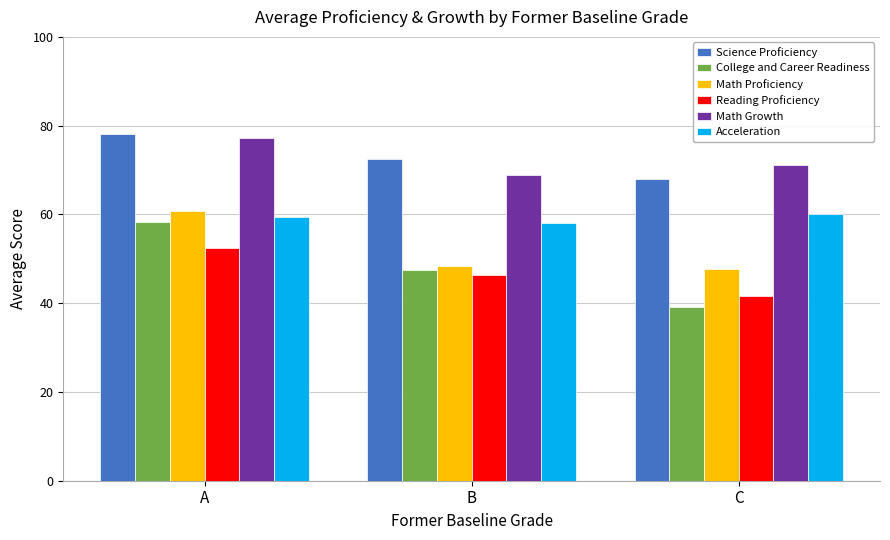

Are the bars horizontal?

No